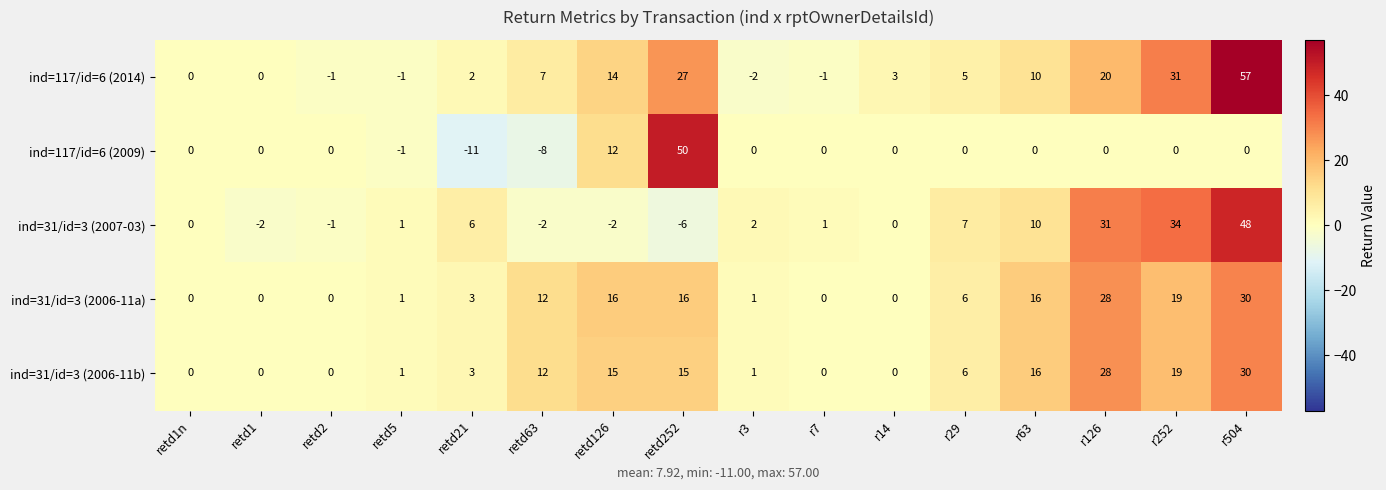

True or false: ind=117/id=6 (2009) has a value of 0 at r63.

True